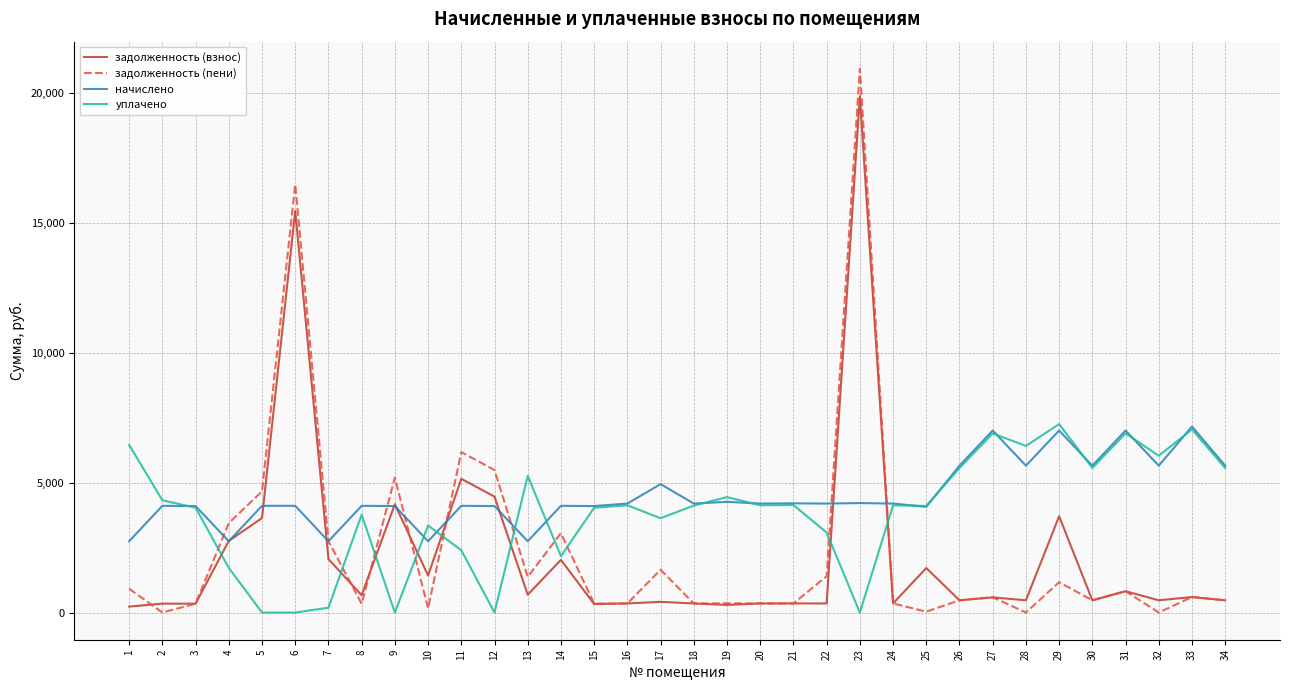

What is the difference between the maximum and second lowest values in the начислено series?

4416.0